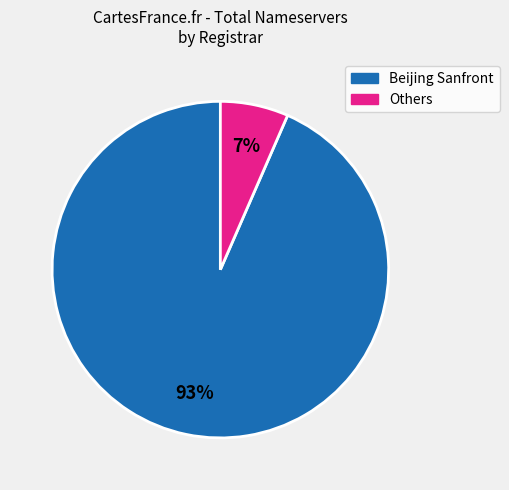

Is there any slice that represents more than half of the pie?

Yes